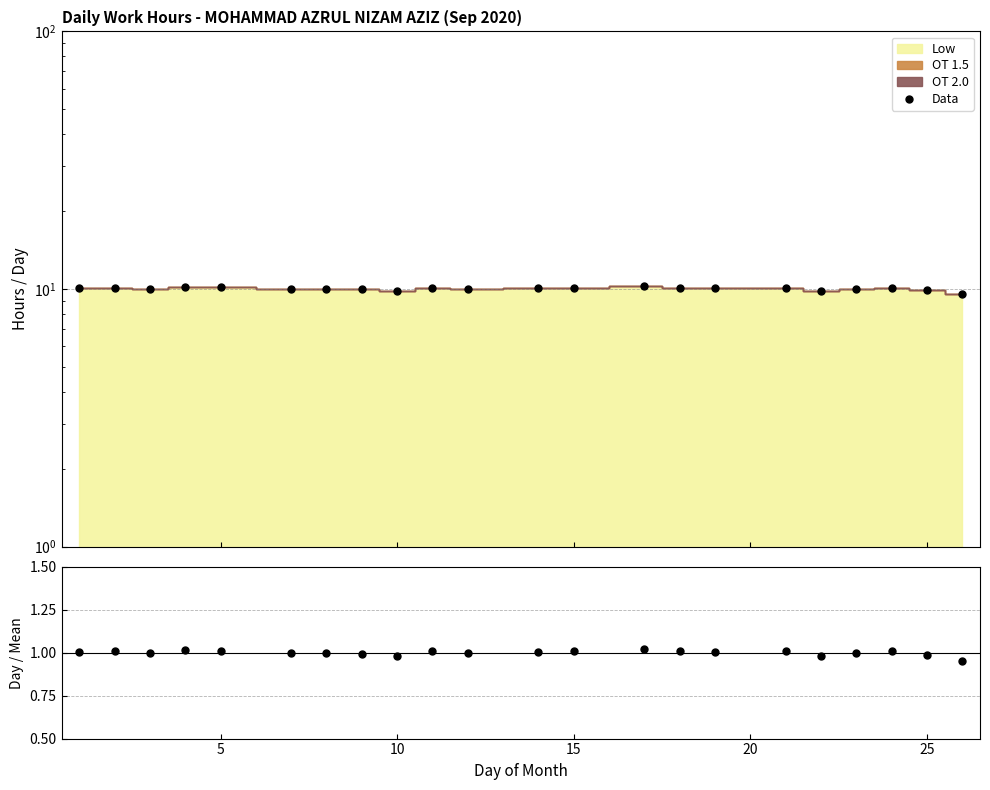

What is the minimum value for Data/Mean?

1.0